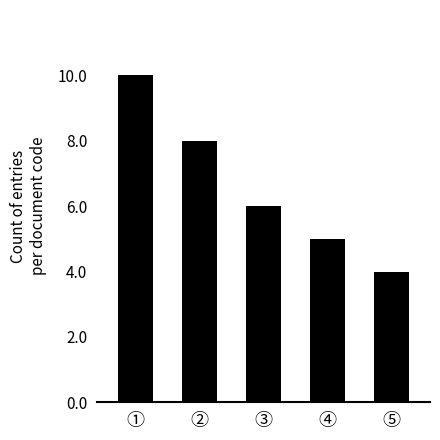

Reading left to right, what are all the values shown in this chart?

①=10	②=8	③=6	④=5	⑤=4